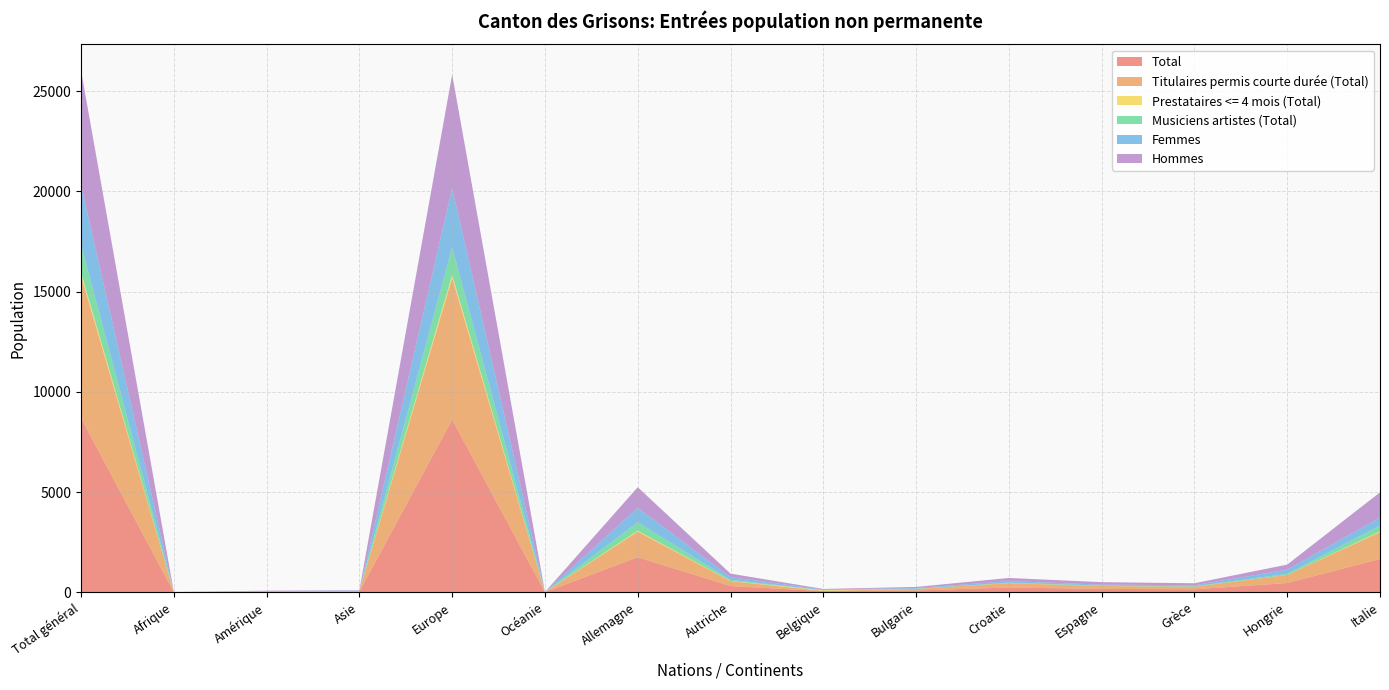

The Femmes series shows 1 at Afrique. True or false?

False